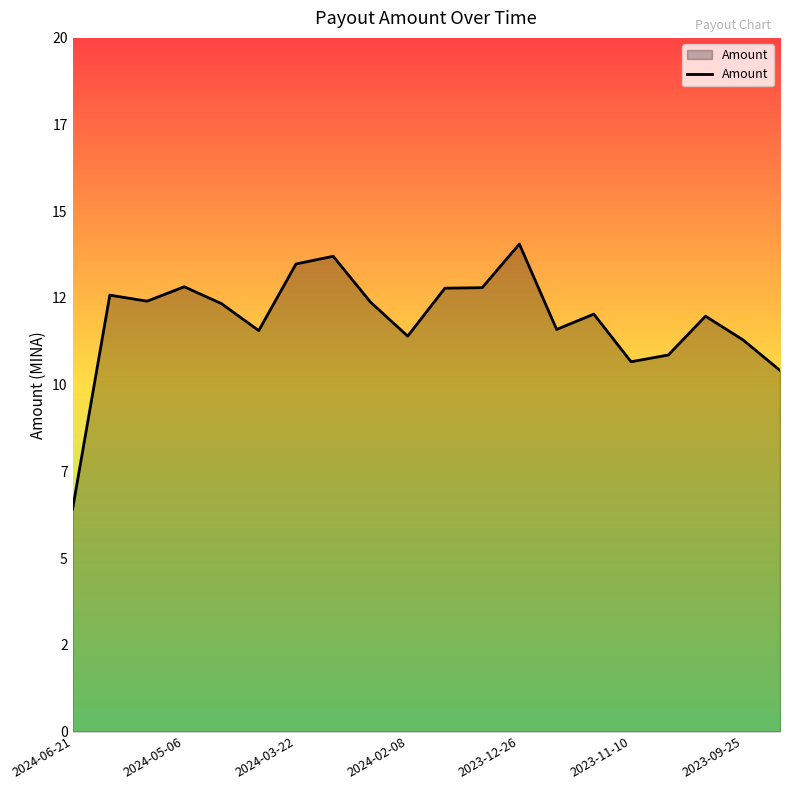

What is the difference between the maximum and minimum values?

7.6